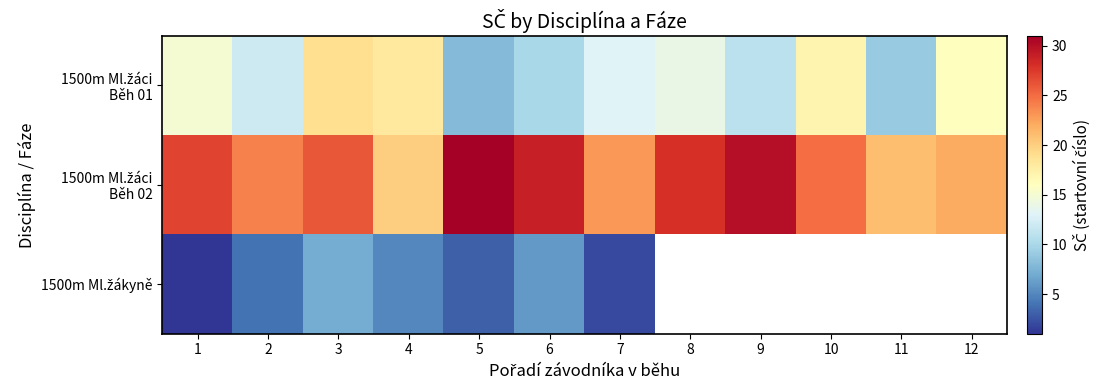

What is the difference between the maximum and second lowest values in the 1500m Ml.žáci Běh 01 series?

10.0